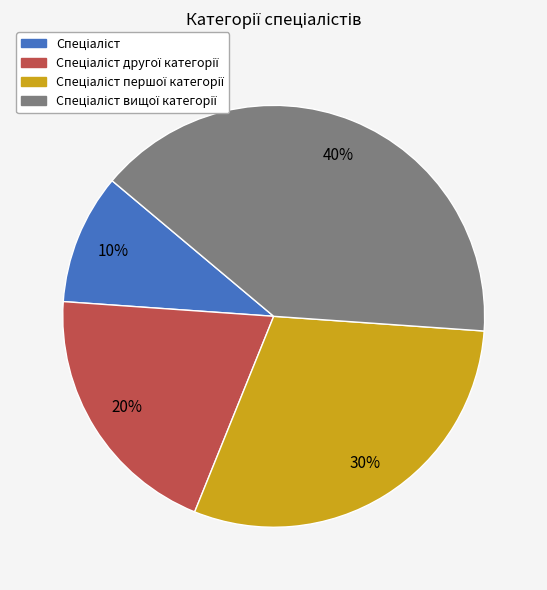

To the nearest percent, what is the difference between the largest and smallest slice percentages?

30%